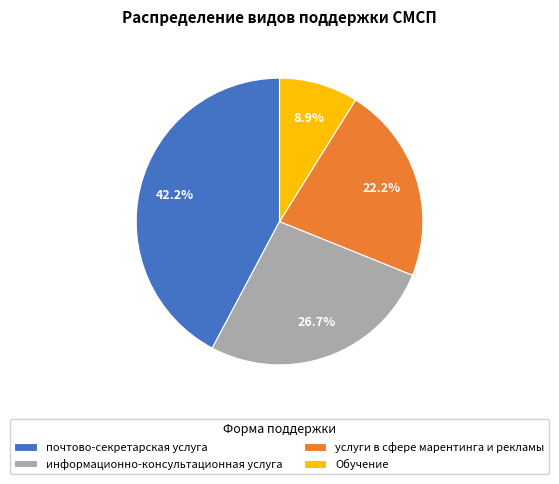

Does услуги в сфере марентинга и рекламы account for over 50% of the chart?

No